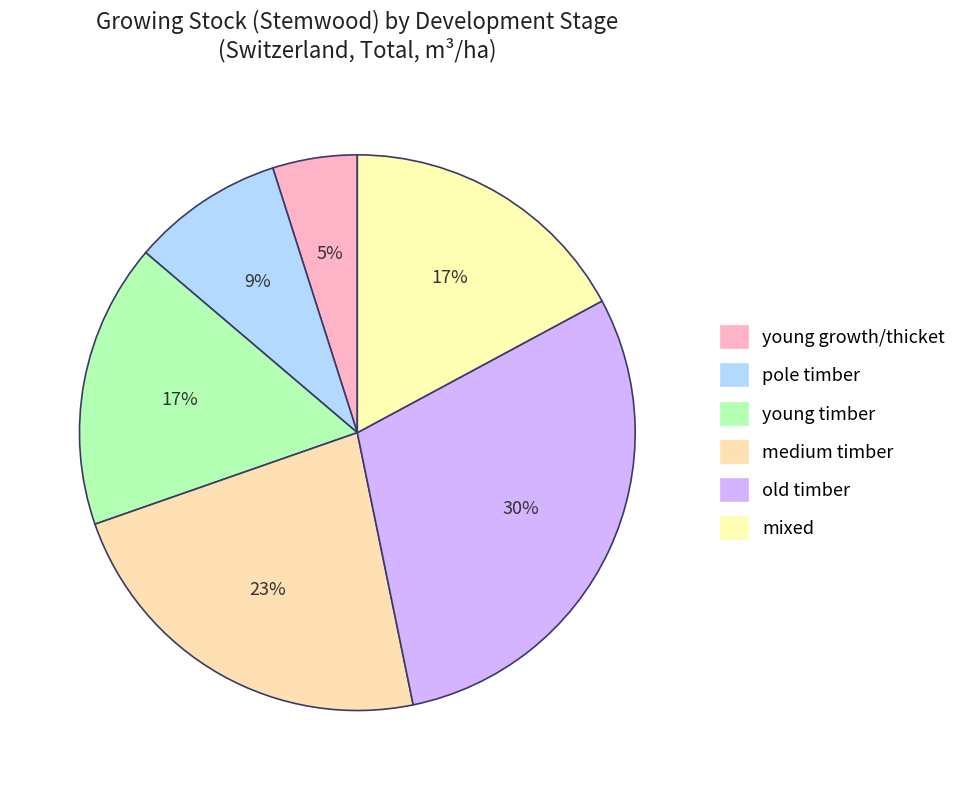

The medium timber slice represents 37% of the pie. True or false?

False